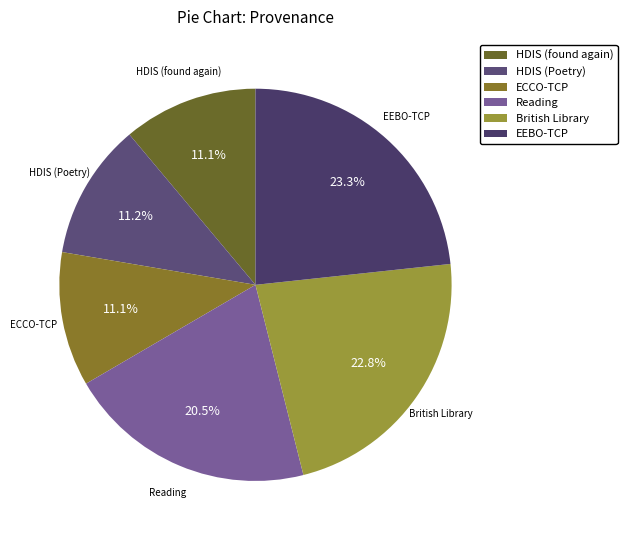

Which slice is the largest?

EEBO-TCP